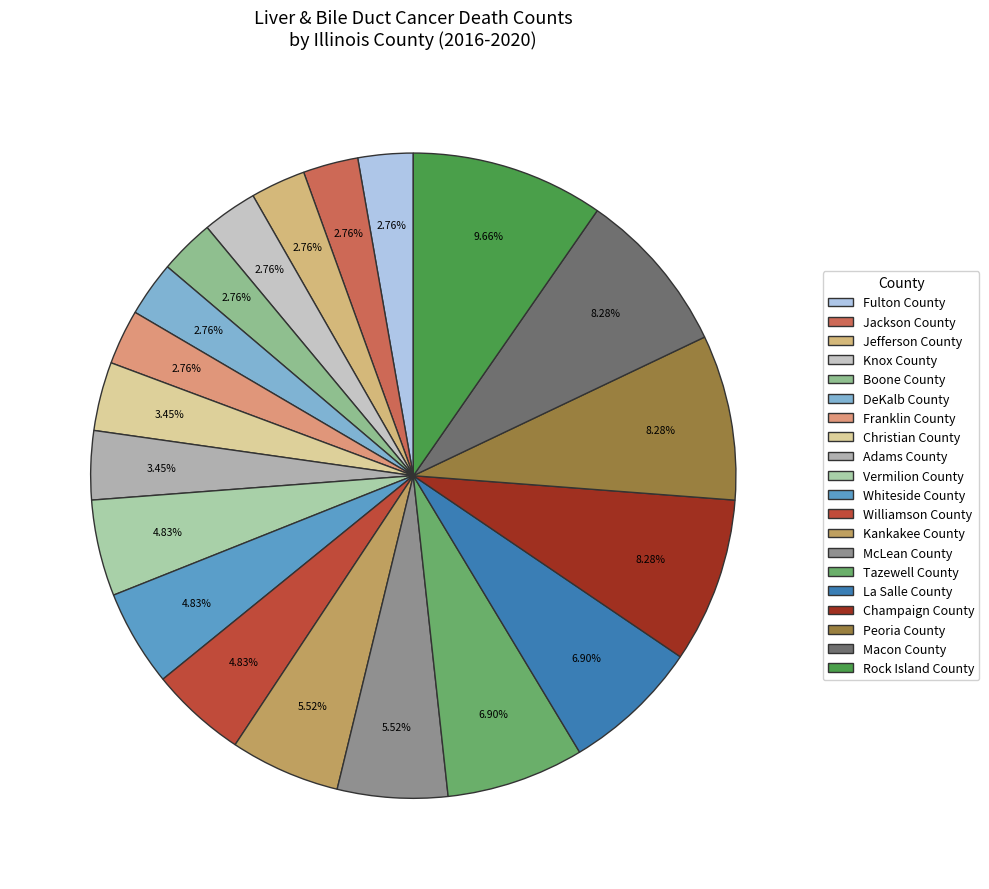

Does Knox County represent more than half of the total?

No